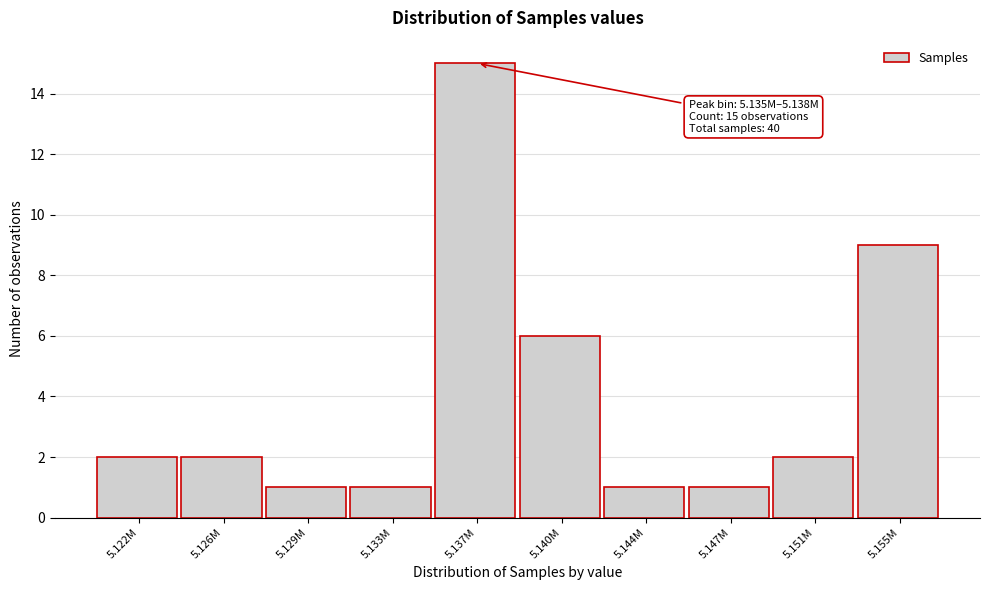

Reading right to left, extract all data points from this chart.

9	2	1	1	6	15	1	1	2	2